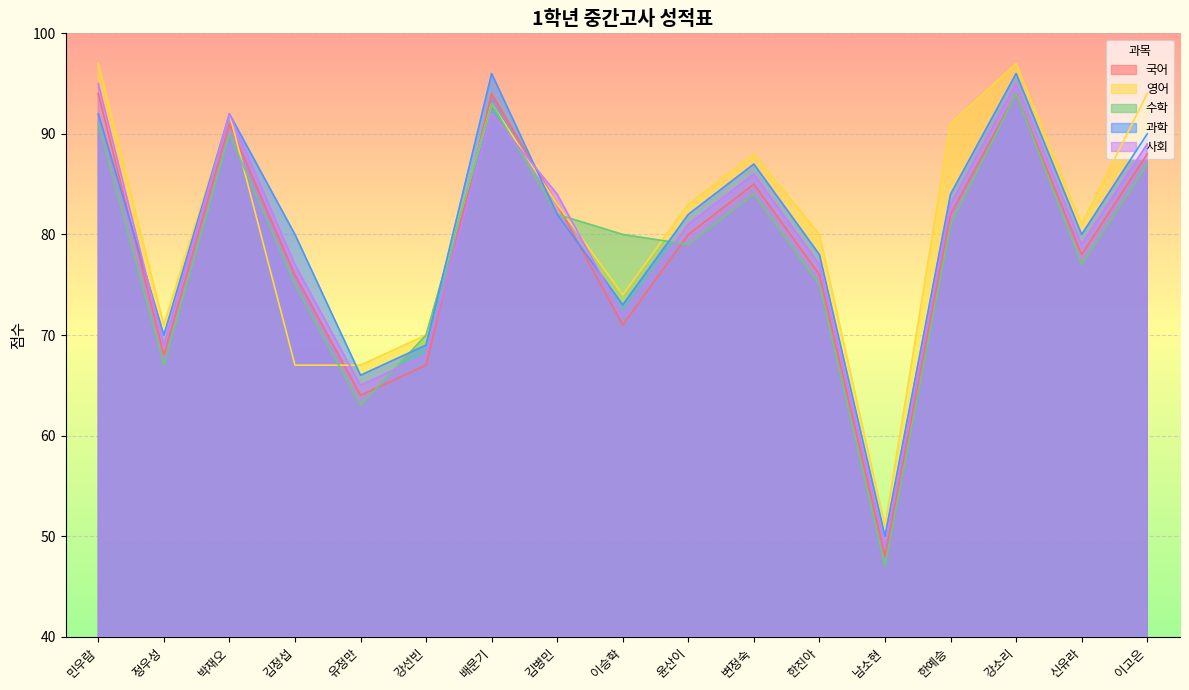

What is the difference between the highest and lowest values at 유정만?

4